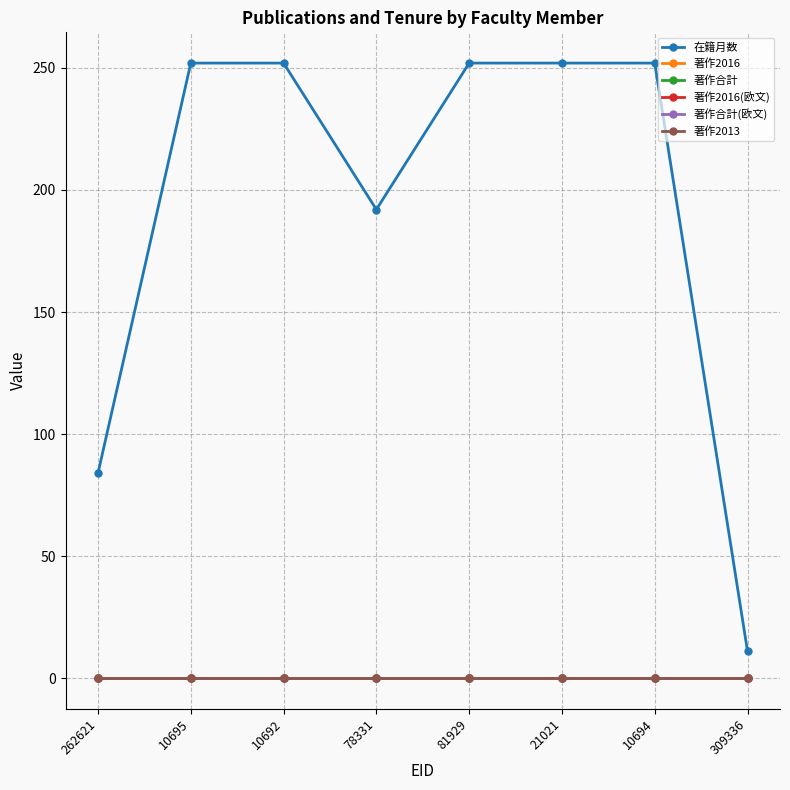

Does the chart have visible grid lines?

Yes